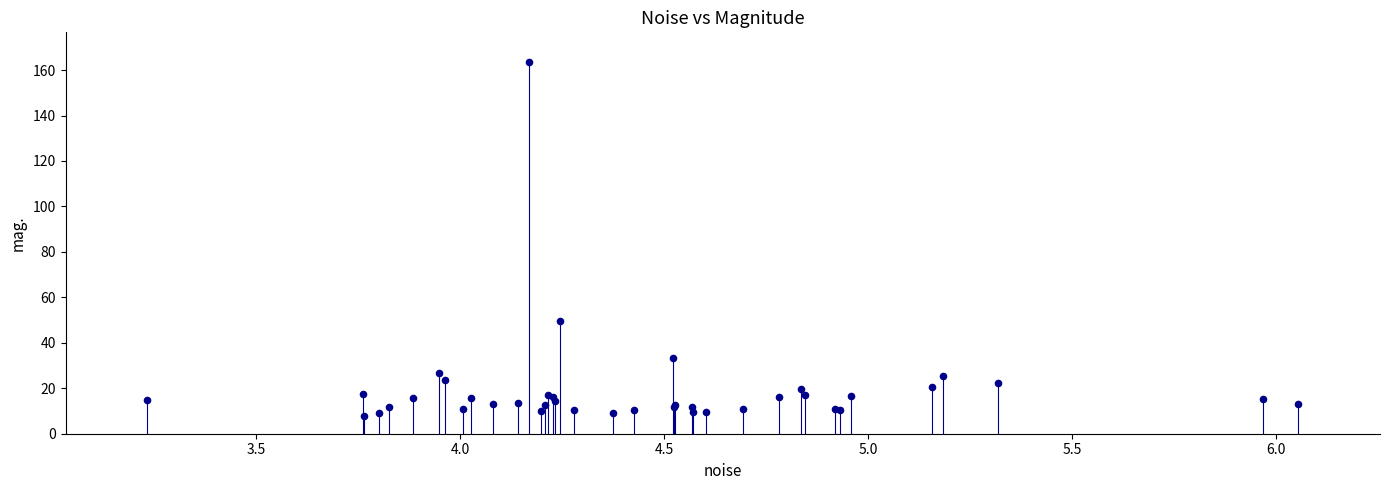

What Y value in the scatter plot is closest to 85?

49.4